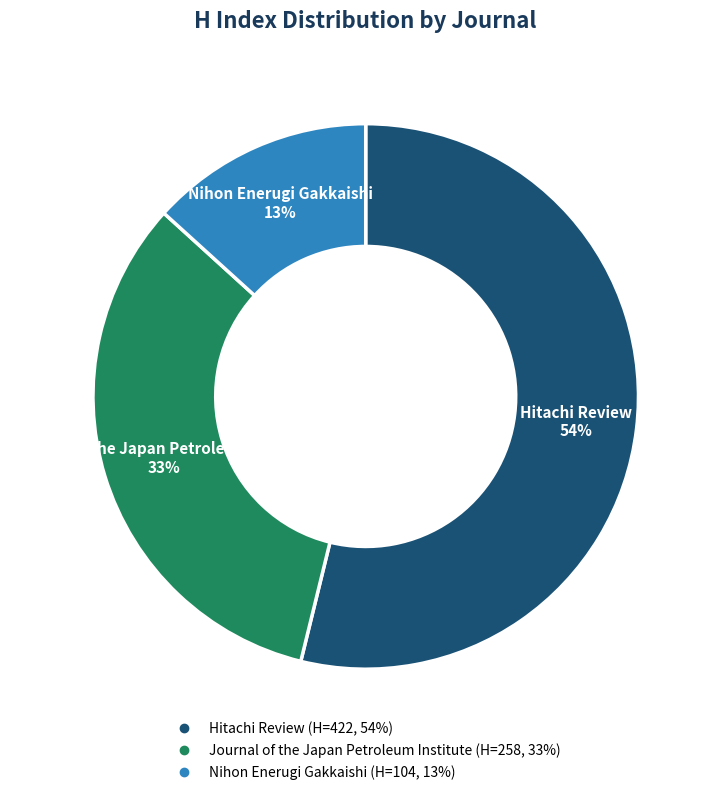

How many segments does this pie chart have?

3